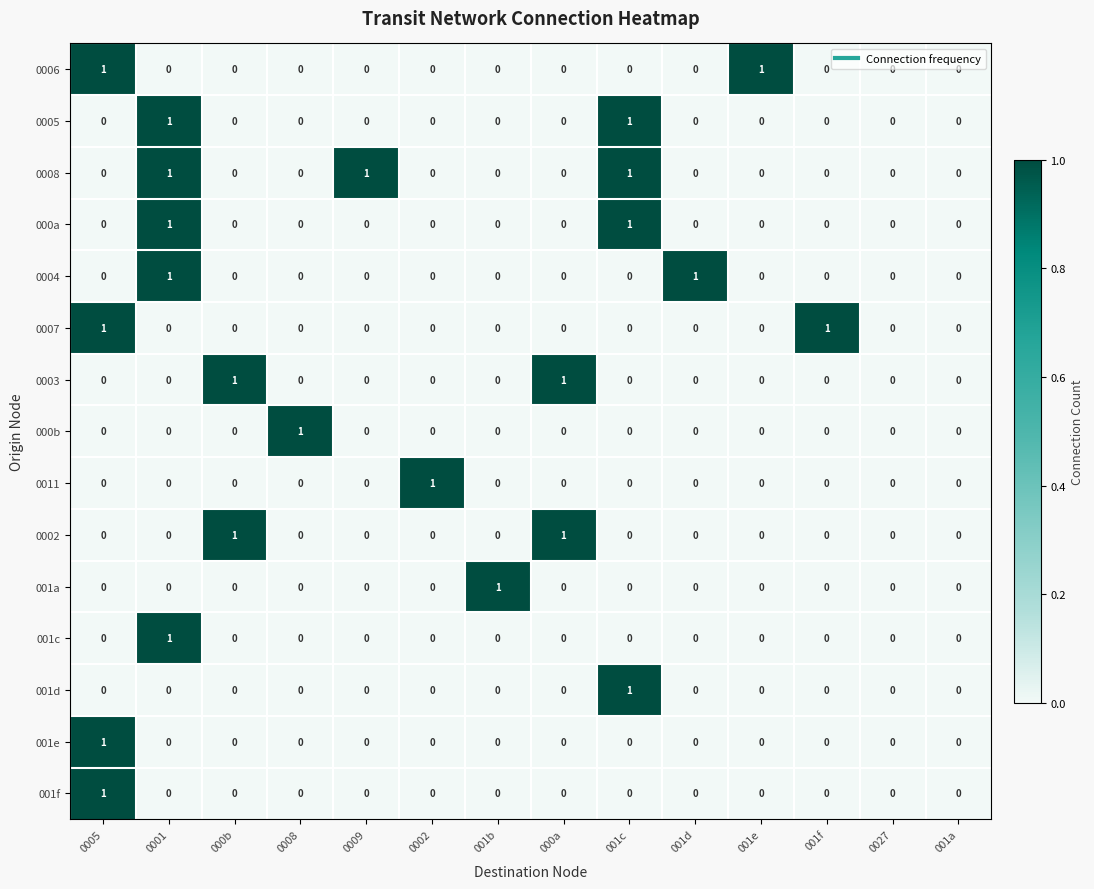

Which series has the largest total across all categories?

0008